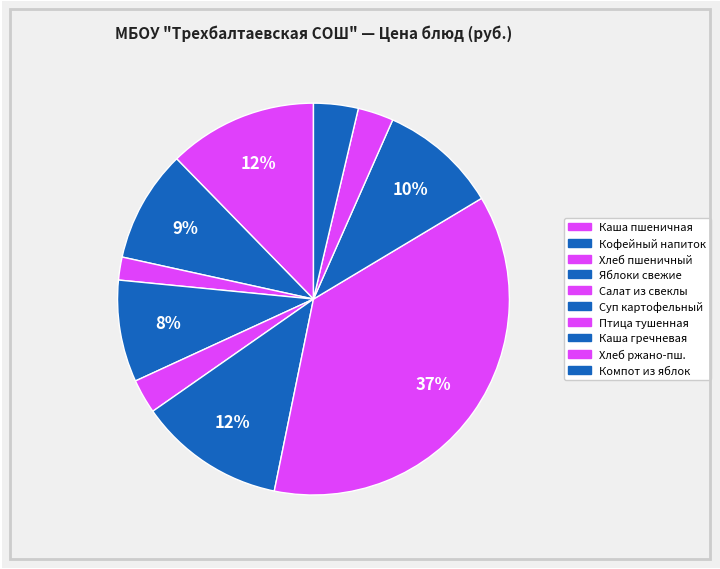

How many slices are in this pie chart?

10